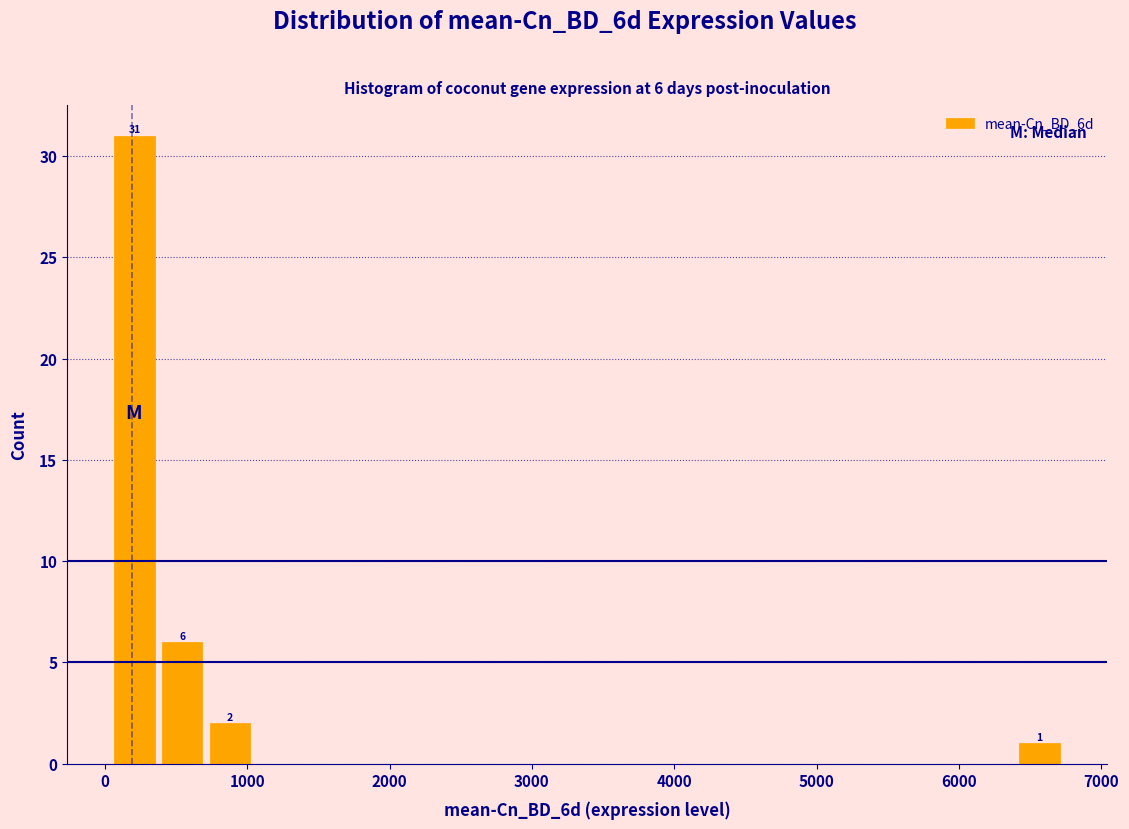

Read against the x-axis, roughly where is the centre of the tallest bar?

200